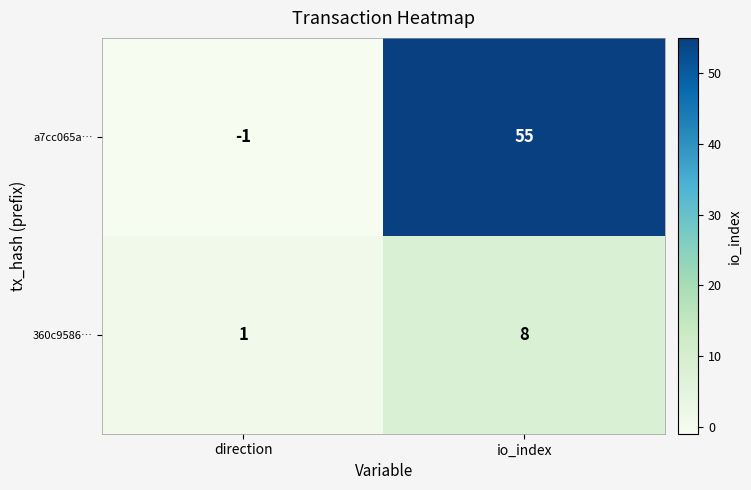

What is the sum of the 360c9586… values at io_index and direction?

9